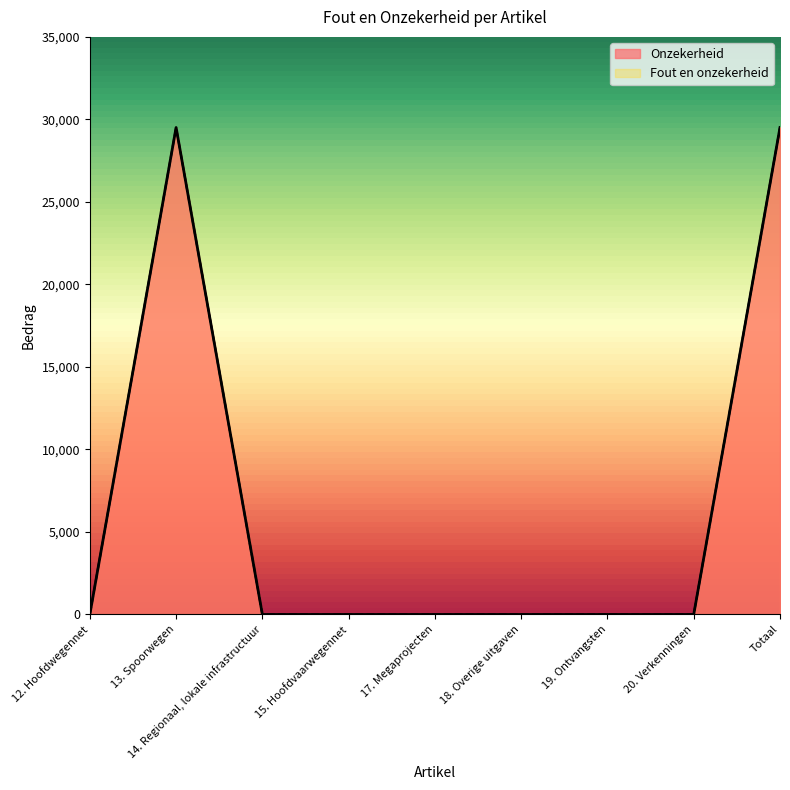

How many interior local peaks does the Fout en onzekerheid series have?

1